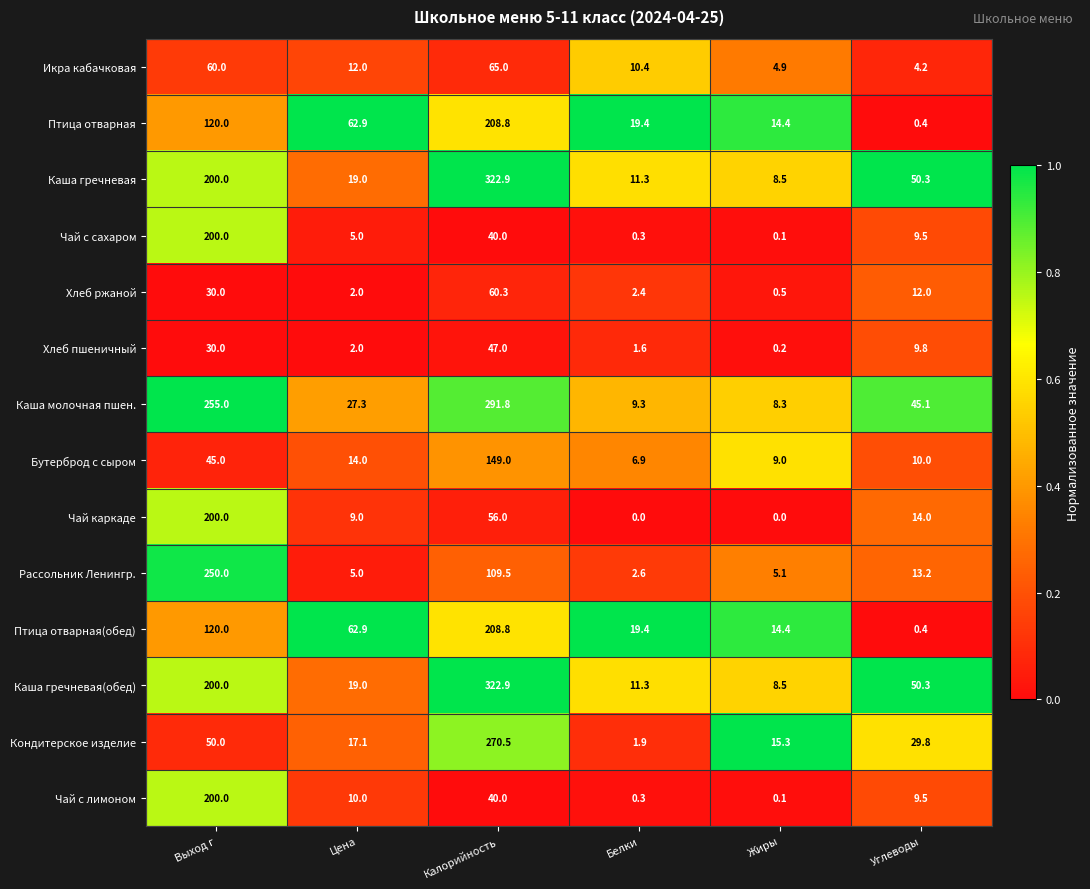

At which category is the sum across all series the highest?

Калорийность